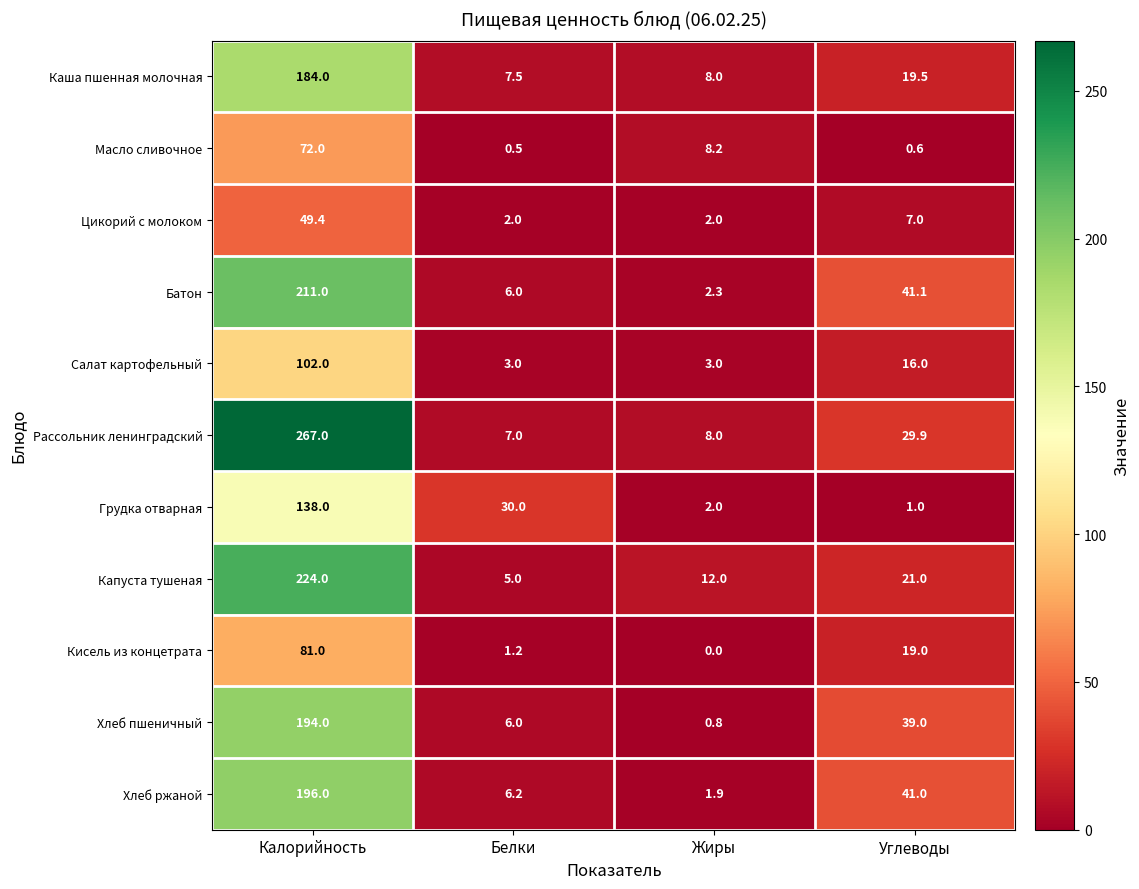

Between Белки and Жиры, which series saw the biggest shift?

Грудка отварная